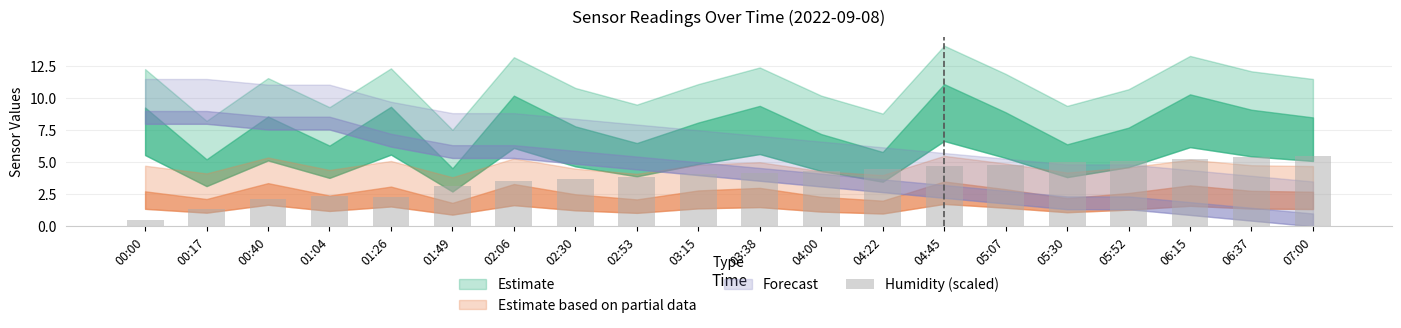

What is the label of the 3rd bar from the right?

06:15